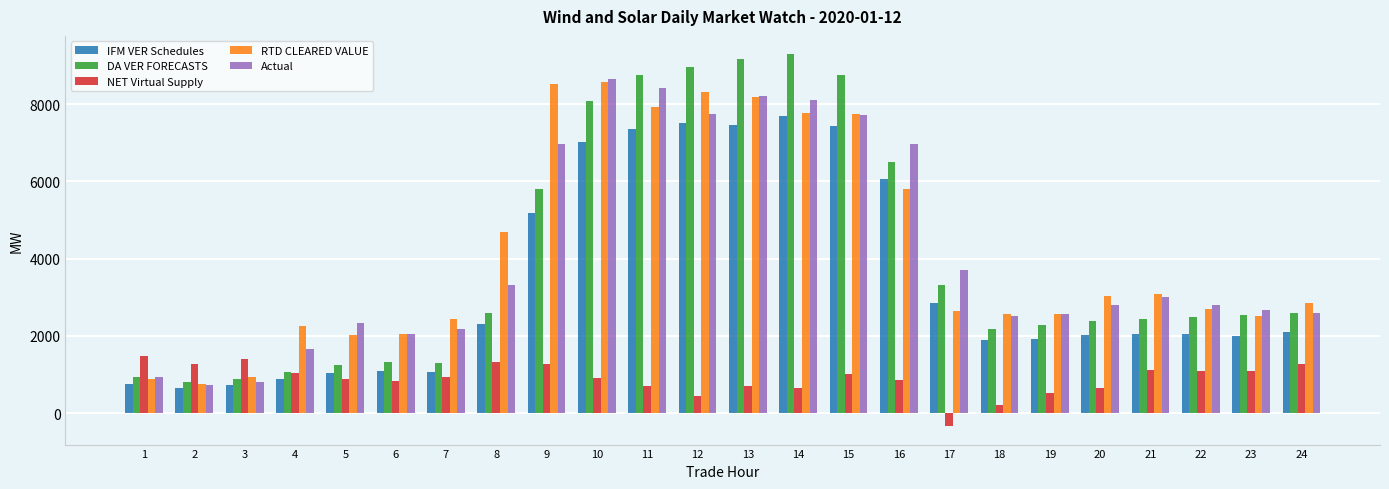

What are all the series names shown in the legend?

IFM VER Schedules, DA VER FORECASTS, NET Virtual Supply, RTD CLEARED VALUE, Actual